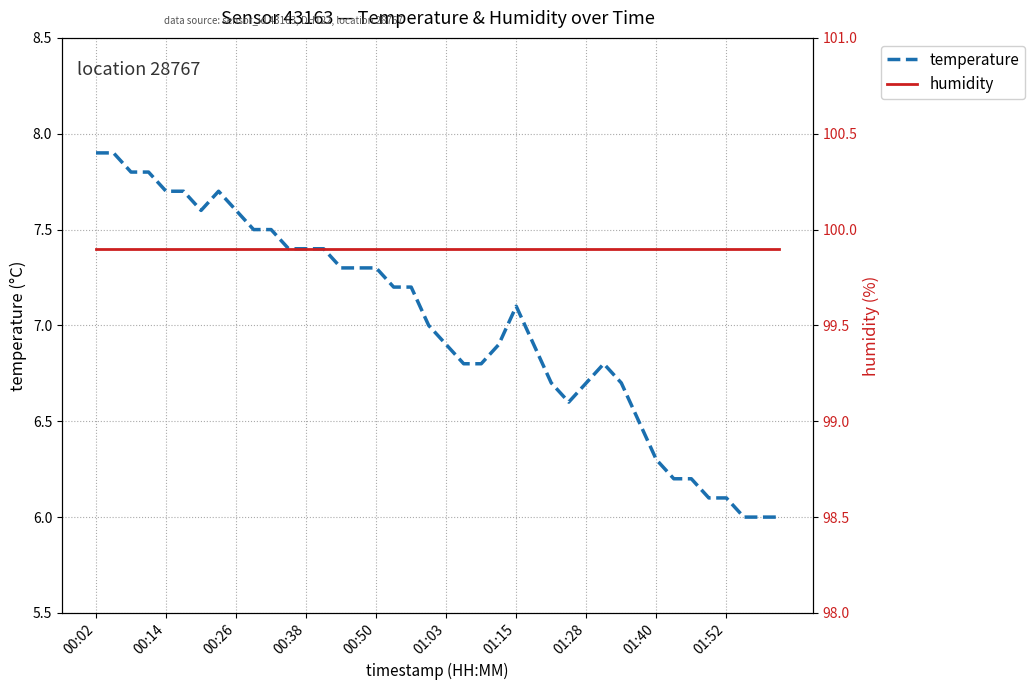

How many values in the temperature series exceed 7?

20